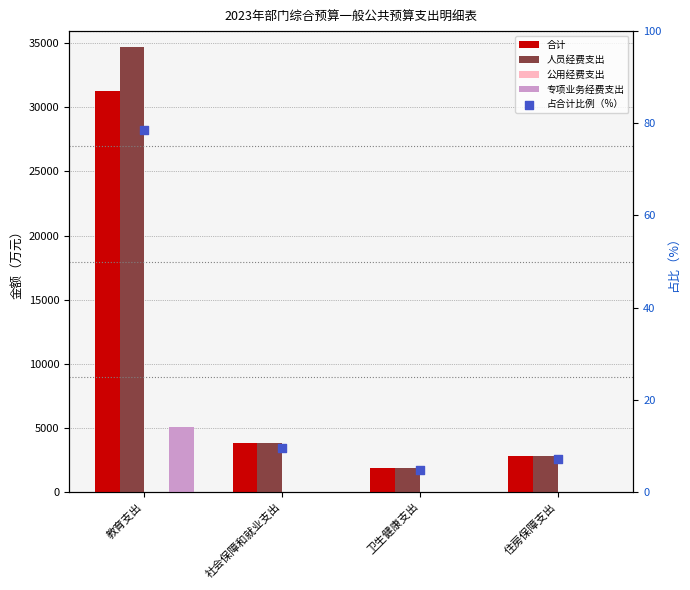

Which series has the largest total across all categories?

人员经费支出